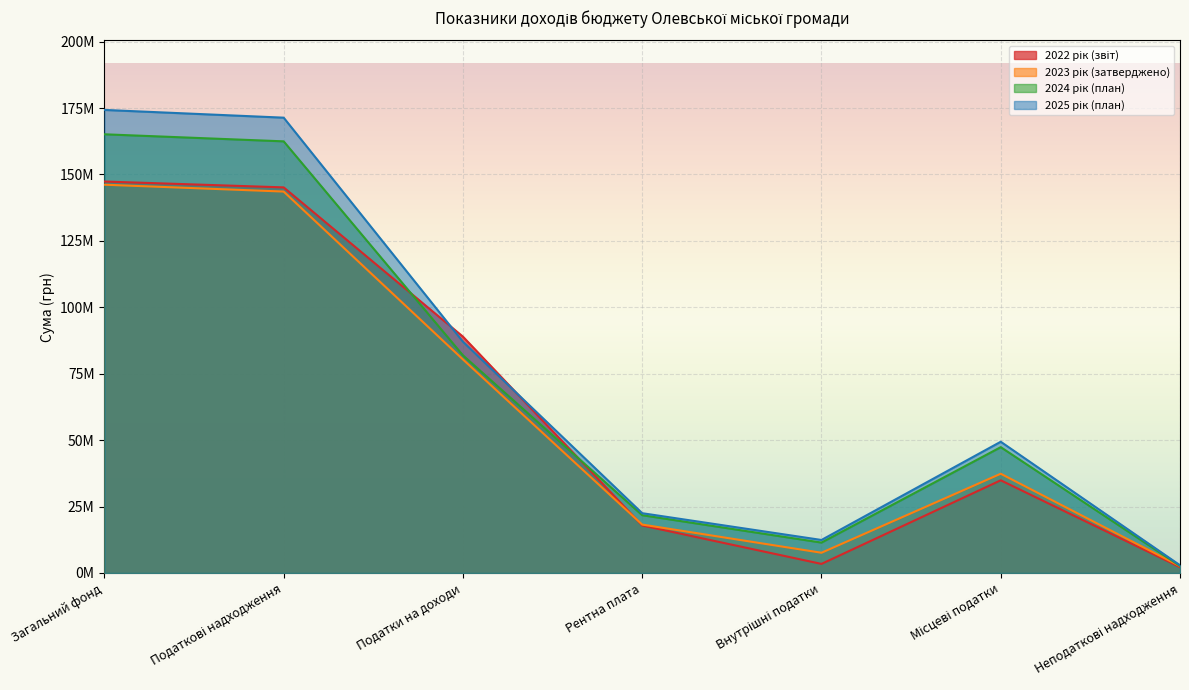

True or false: 2024 рік (план) and 2023 рік (затверджено) intersect in this chart.

False